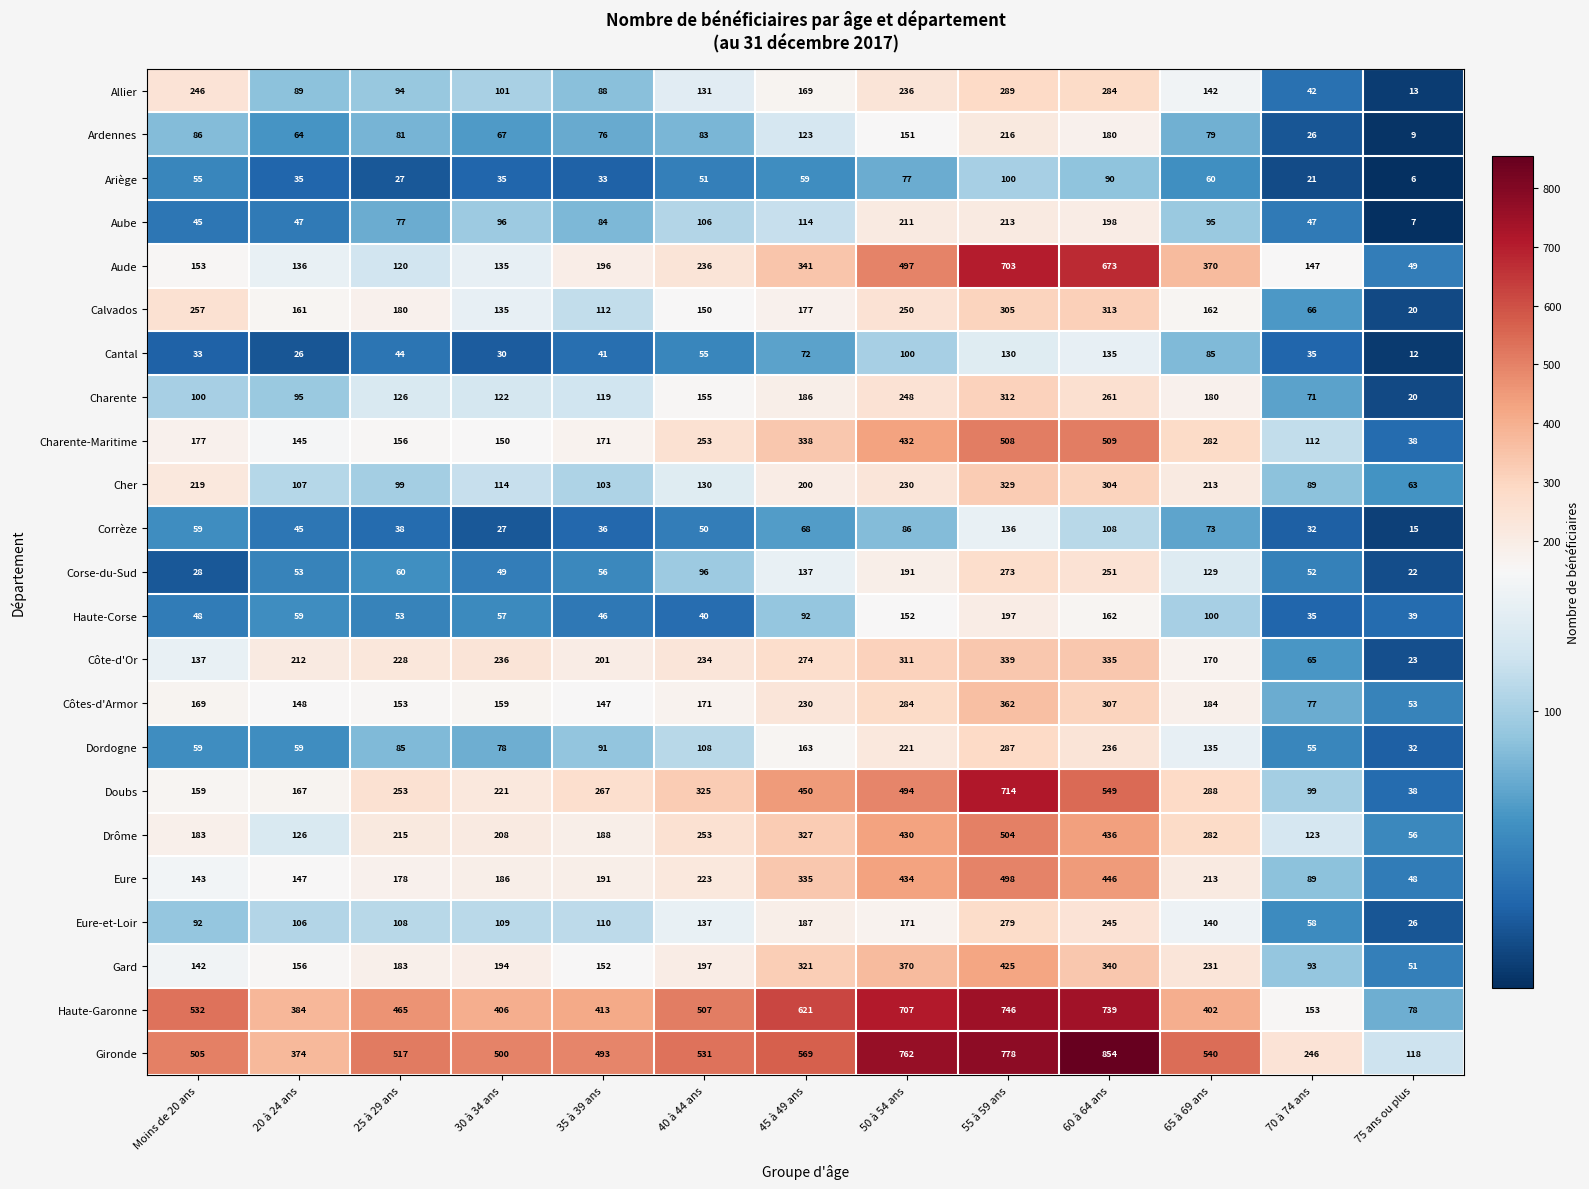

The value of Ariège at 50 à 54 ans is 100. True or false?

False